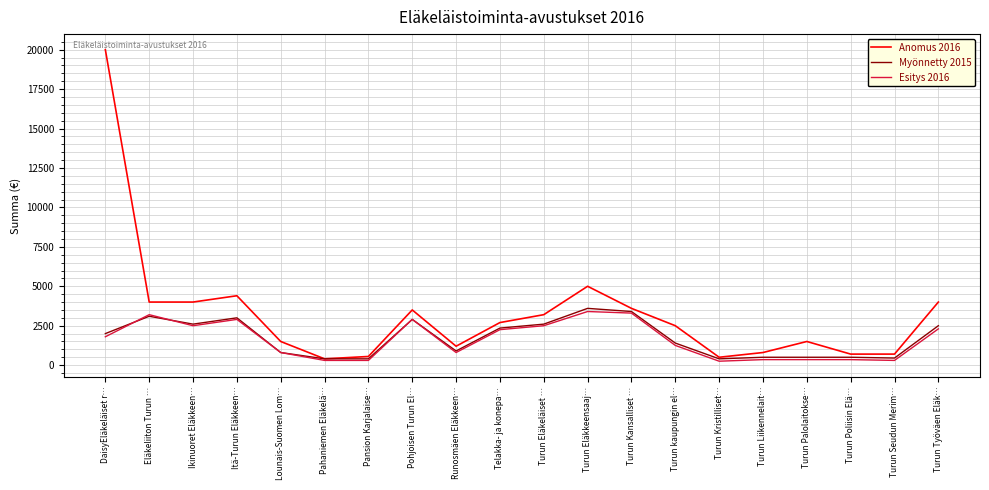

True or false: Esitys 2016 has a value of 350 at Turun Liikennelait….

True